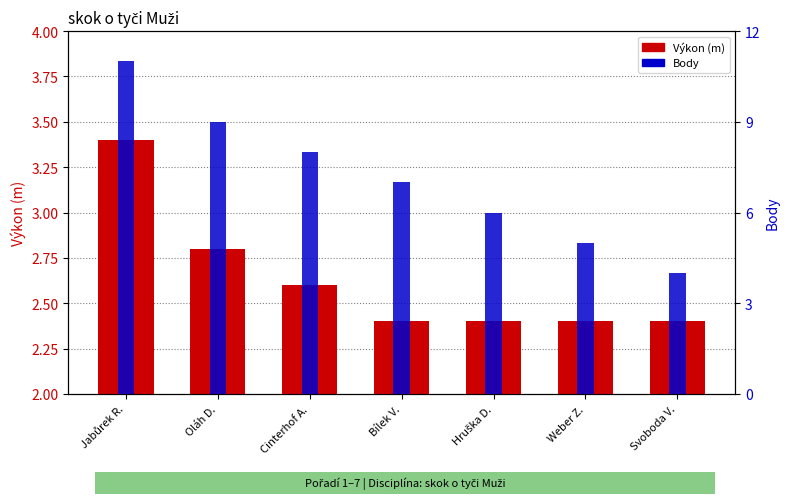

At which label is Body closest to 7?

Bílek V.